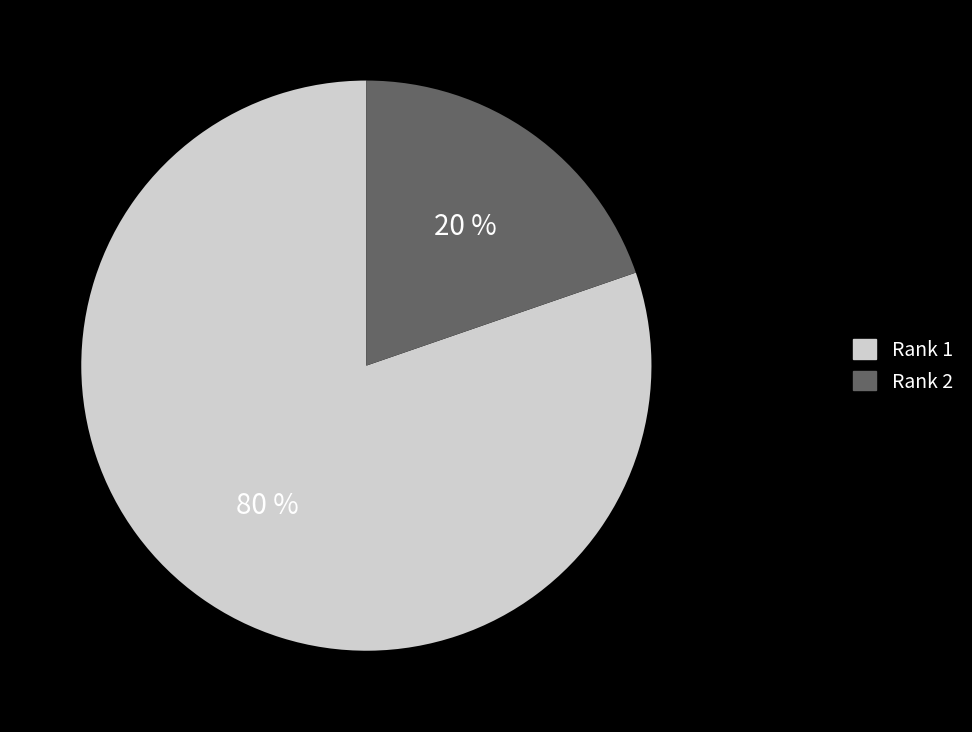

The Rank 2 slice represents 13% of the pie. True or false?

False